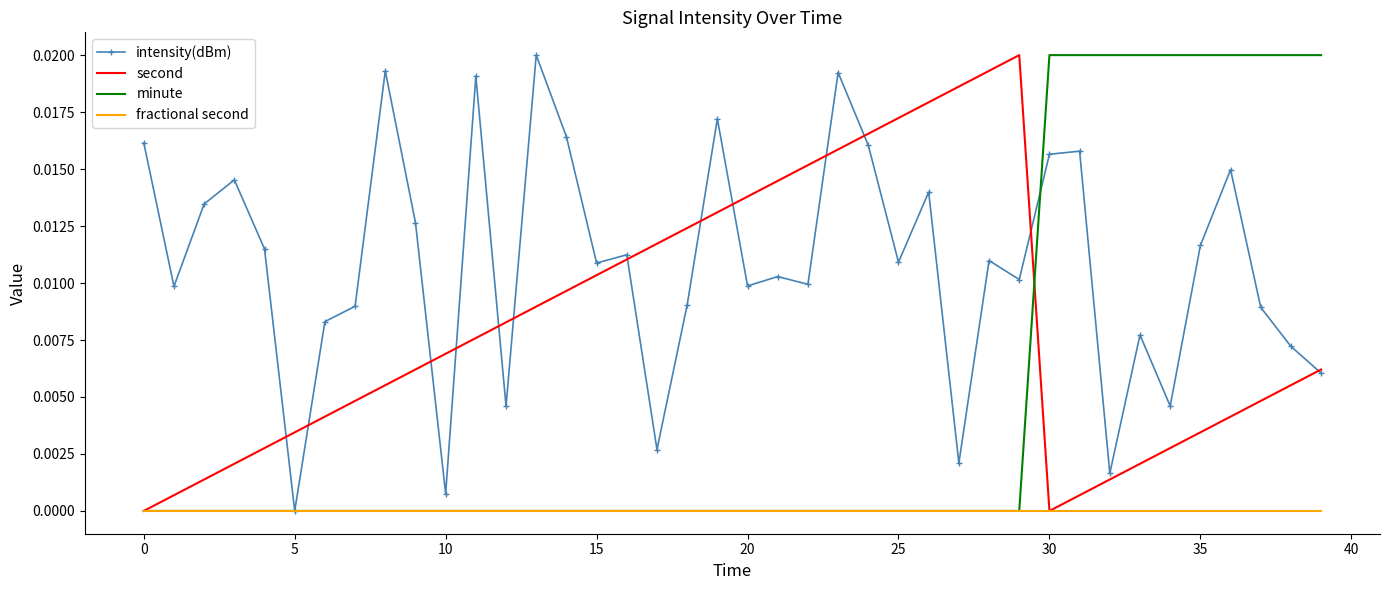

Rank the series by their average value, from highest to lowest.

intensity(dBm), second, minute, fractional second